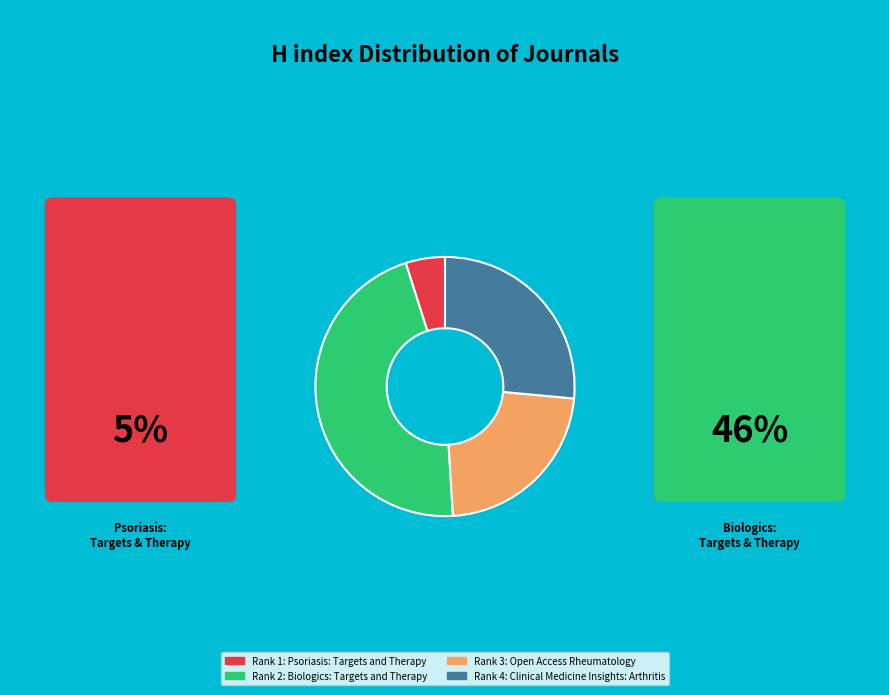

Is there any slice that represents more than half of the pie?

No